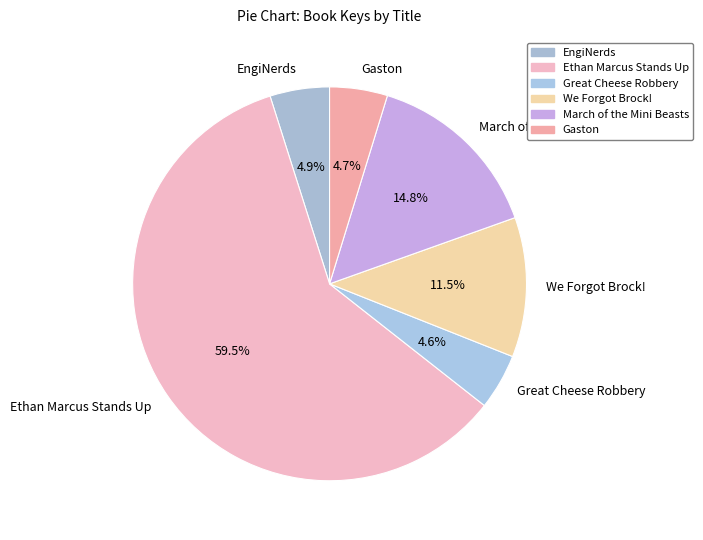

What is the ratio of the value at We Forgot Brock! to the value at Ethan Marcus Stands Up?

0.2